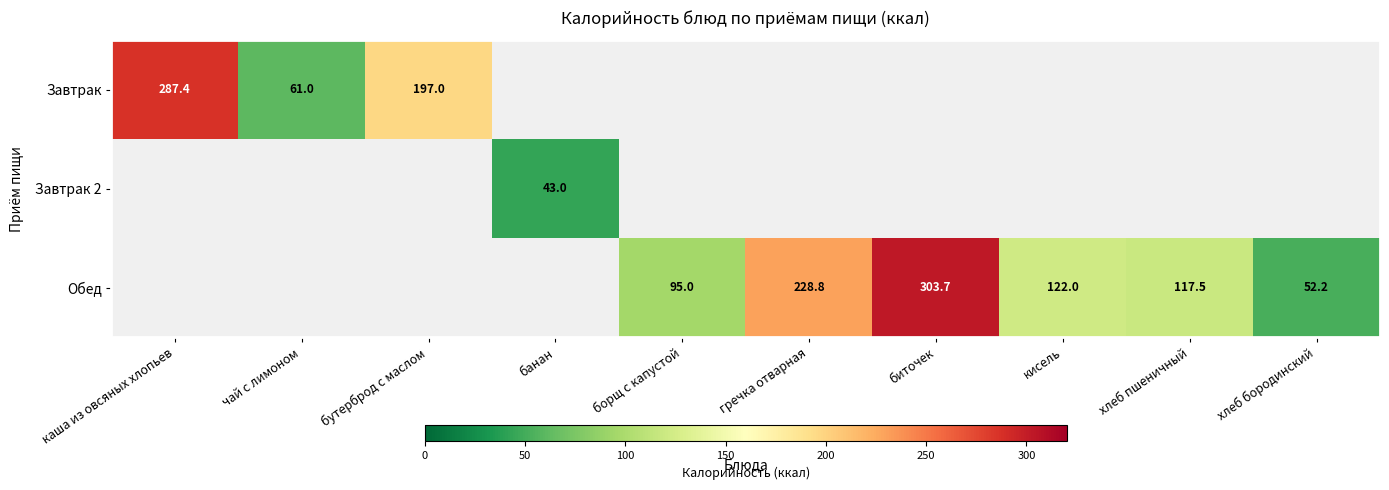

Which label corresponds to the largest value in the chart?

биточек